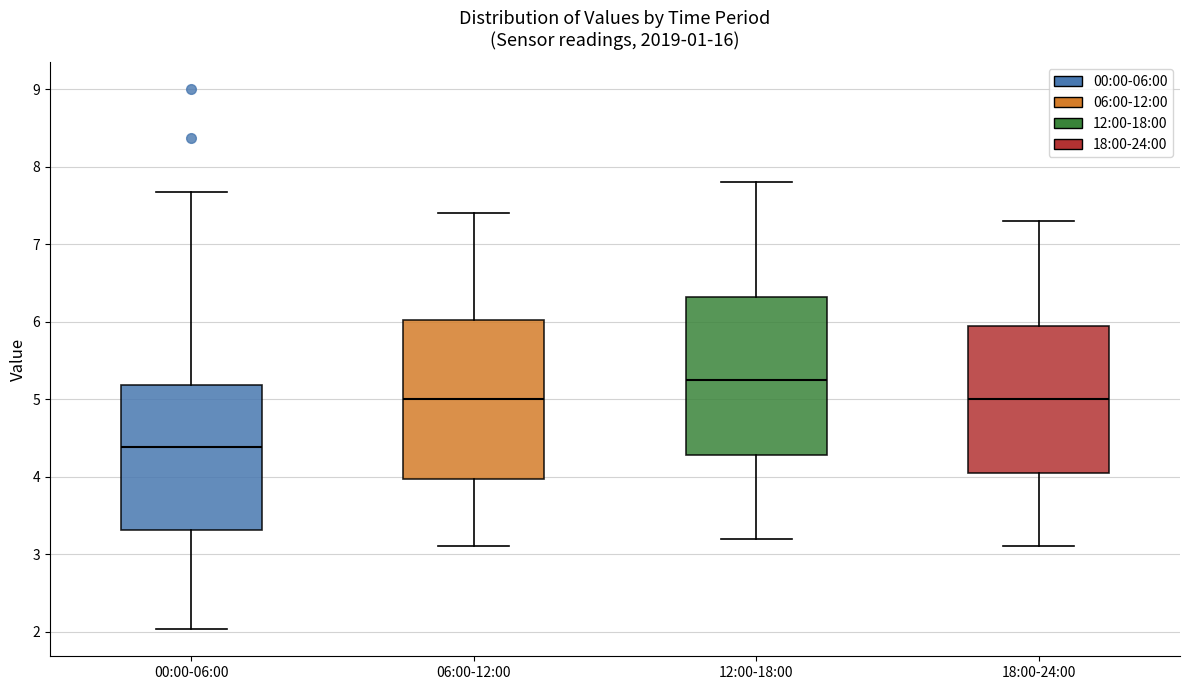

Reading left to right, read every box against the y-axis: the position of its median line, the range the box covers, and the ends of its whiskers. The values are not printed on the chart, so give them approximately, as read against the axis.

00:00-06:00: median 4.4, box 3.3 to 5.2, whiskers 2.0 to 7.7
06:00-12:00: median 5.0, box 4.0 to 6.0, whiskers 3.1 to 7.4
12:00-18:00: median 5.3, box 4.3 to 6.3, whiskers 3.2 to 7.8
18:00-24:00: median 5.0, box 4.1 to 6.0, whiskers 3.1 to 7.3